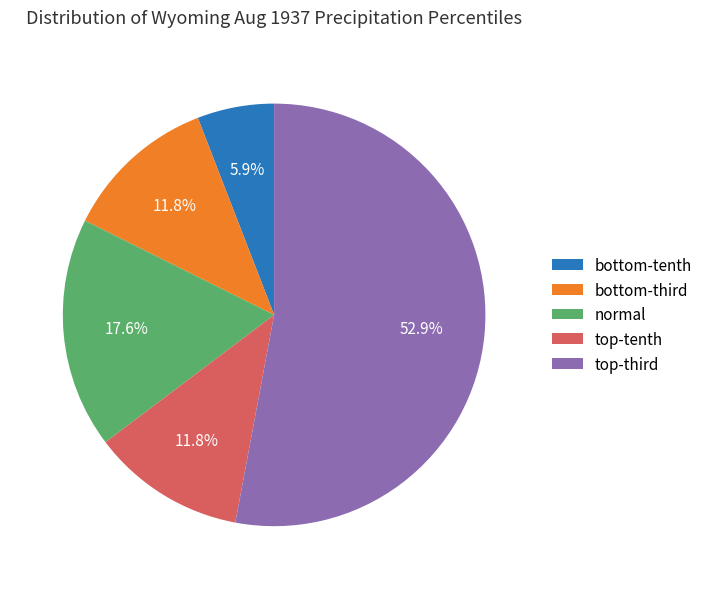

Does normal represent more than half of the total?

No